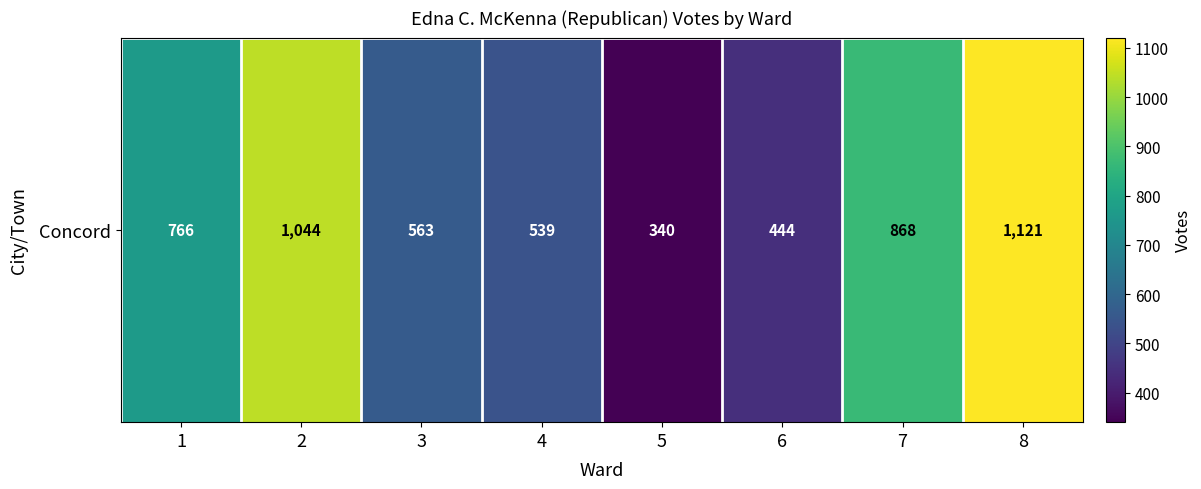

How many values are below 766?

4